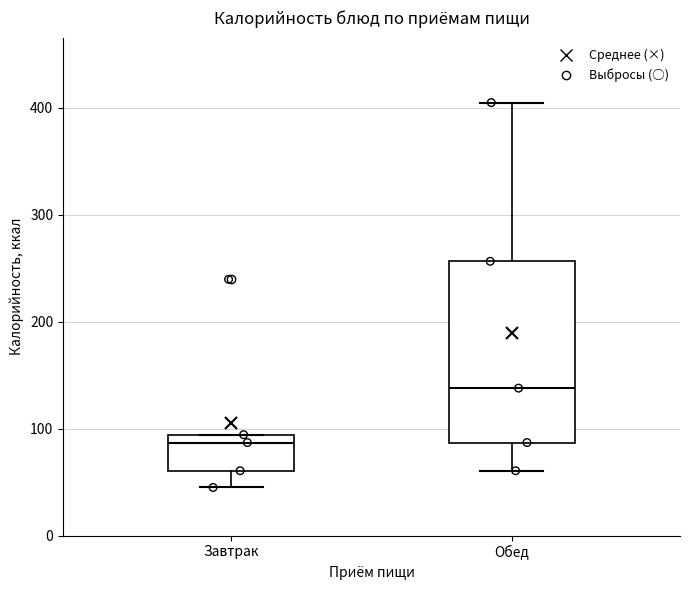

Where is the upper edge of the box for Завтрак on the y-axis? The values are not printed on the chart, so give them approximately, as read against the axis.

90